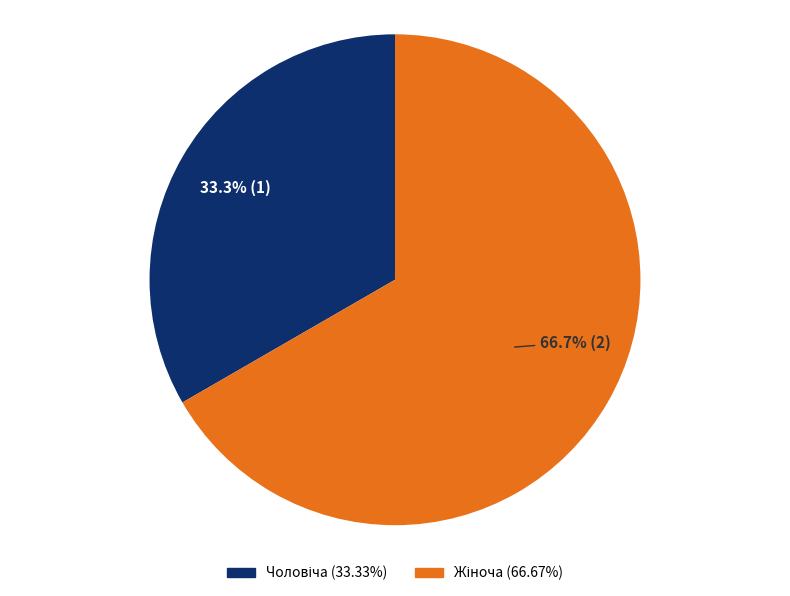

How many segments does this pie chart have?

2